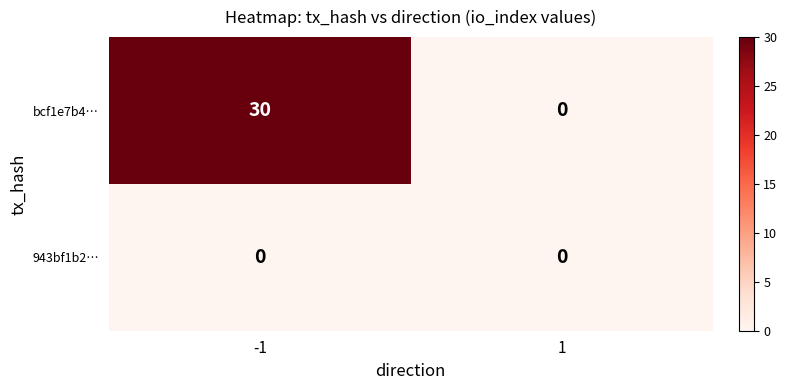

Reading left to right, what are all the values shown in this chart?

bcf1e7b4…: 30	0
943bf1b2…: 0	0